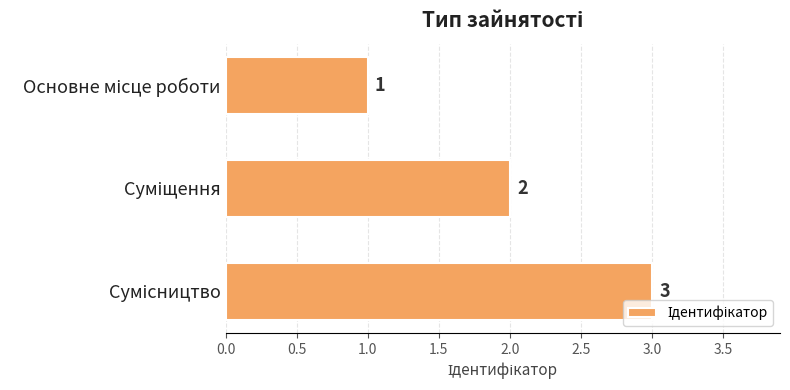

Count the values in the range 1 to 3.

3